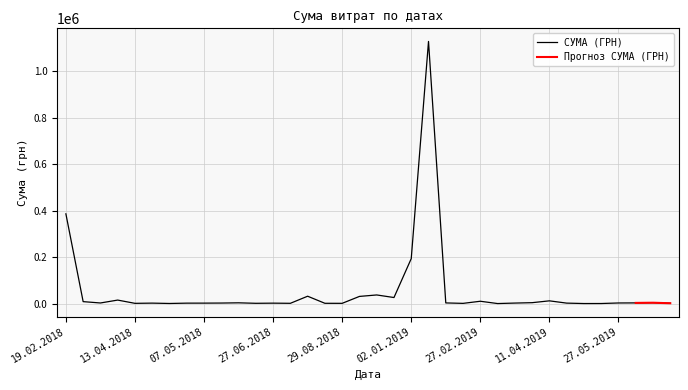

At which label is СУМА (ГРН) closest to 564091?

19.02.2018